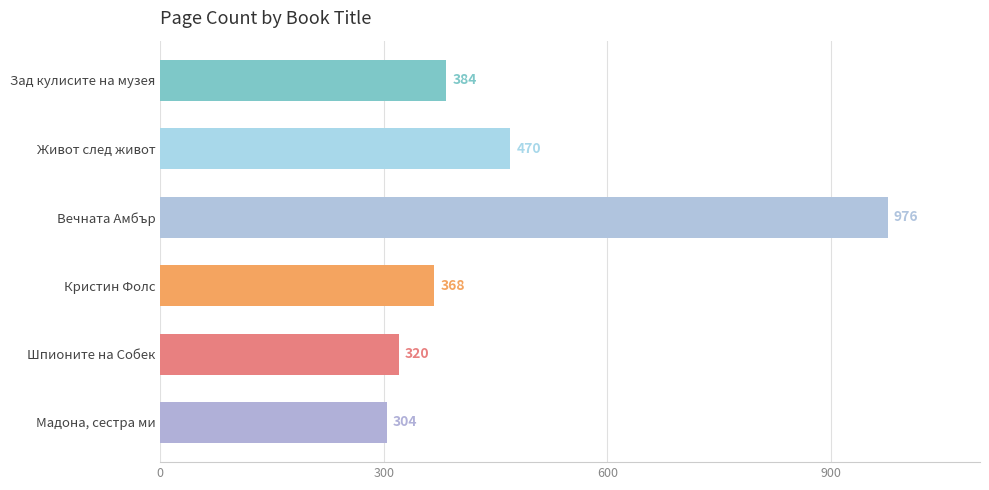

Is it true that the value at Зад кулисите на музея is 384?

True